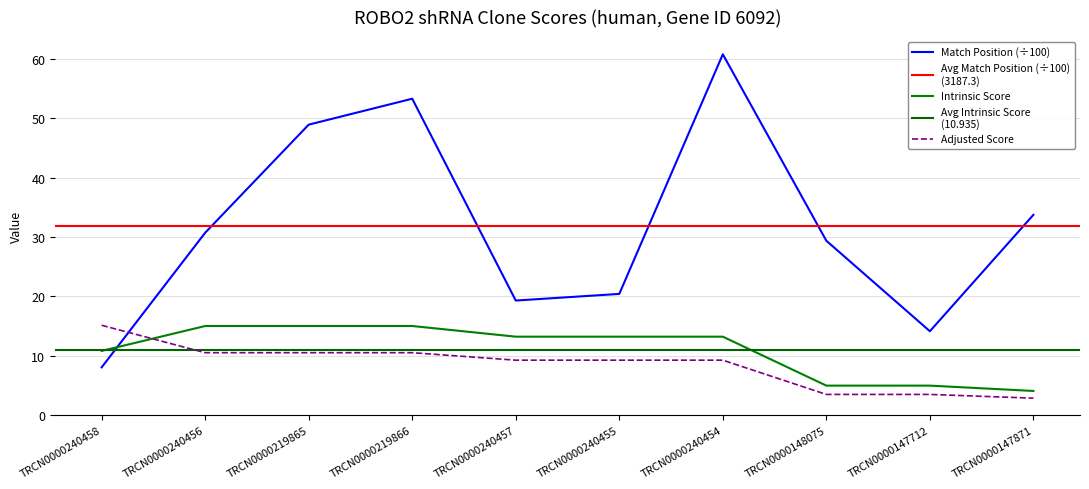

List the labels in order of Match Position value, largest first.

TRCN0000240454, TRCN0000219866, TRCN0000219865, TRCN0000147871, TRCN0000240456, TRCN0000148075, TRCN0000240455, TRCN0000240457, TRCN0000147712, TRCN0000240458